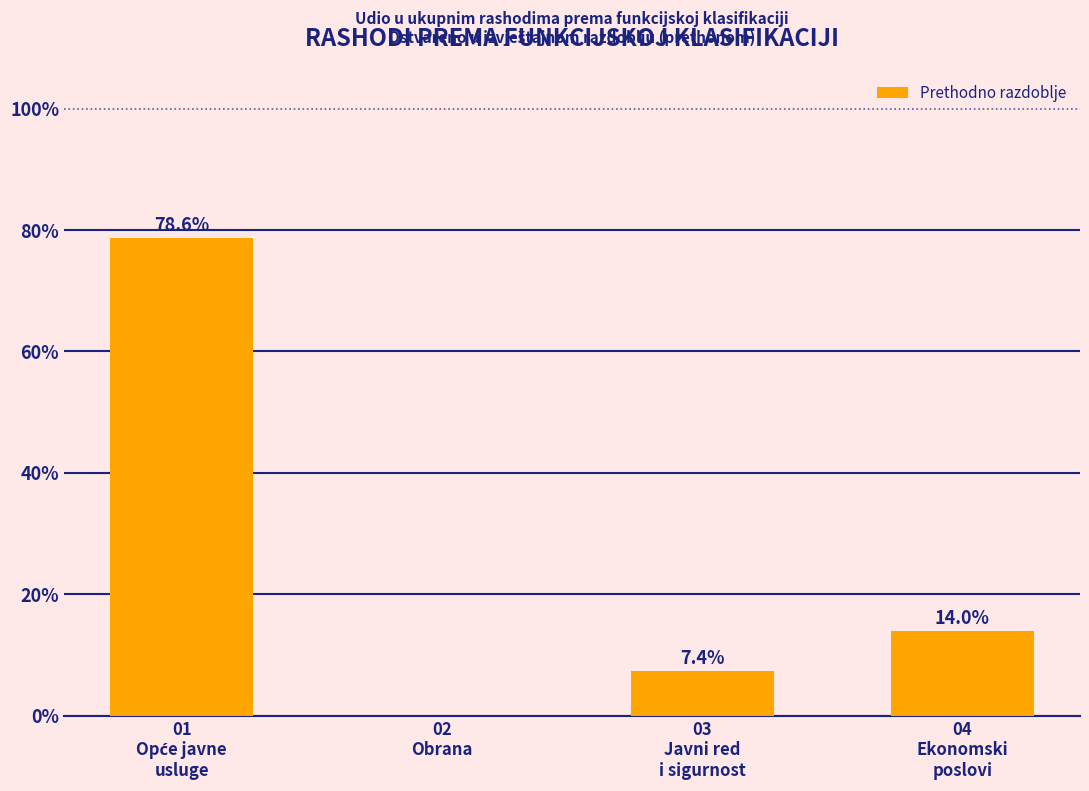

What is the label of the 2nd bar from the left?

02
Obrana